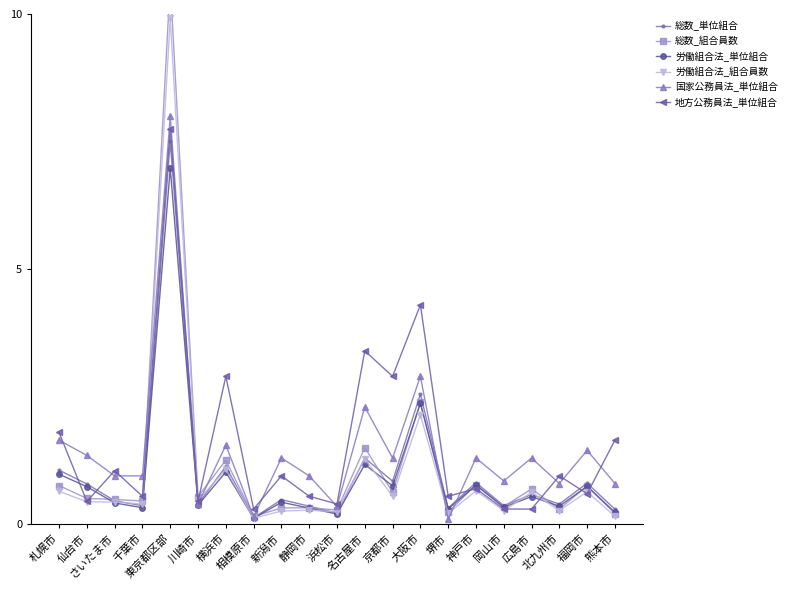

True or false: 労働組合法_単位組合 has more than 2 points higher than both neighbors.

True